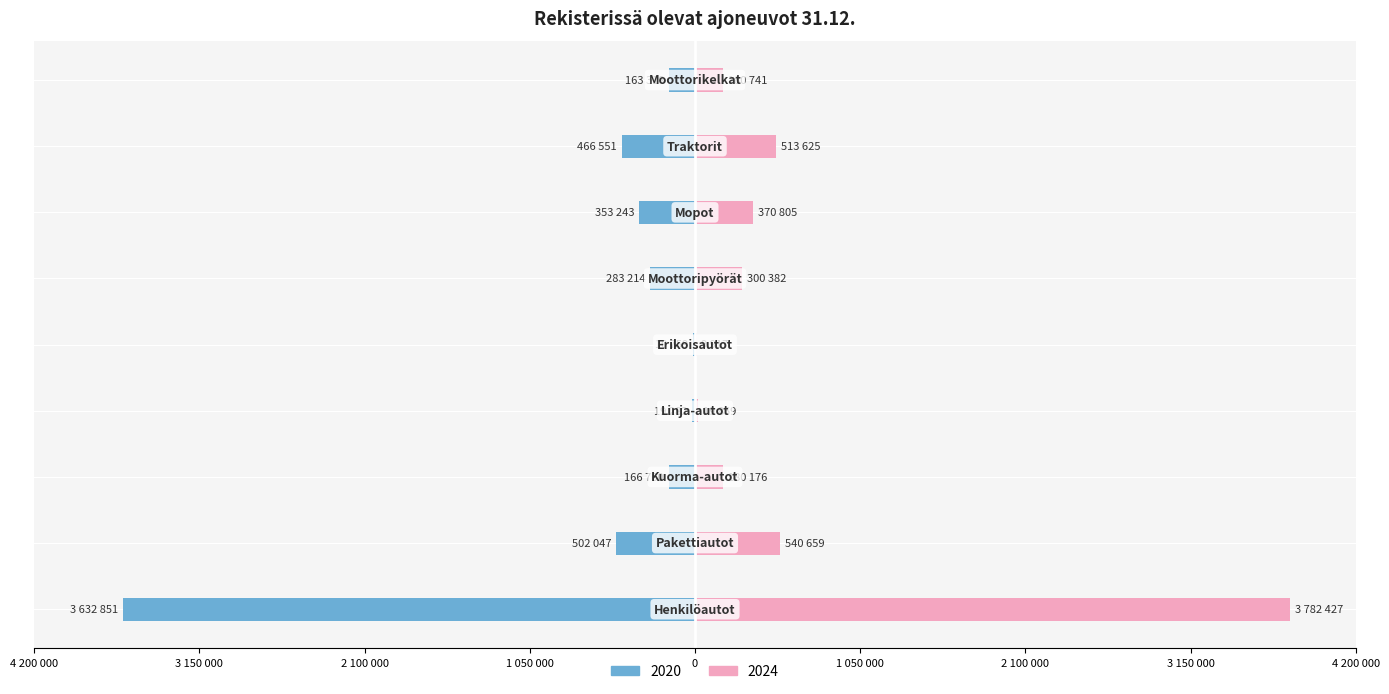

How many groups of bars are there?

9